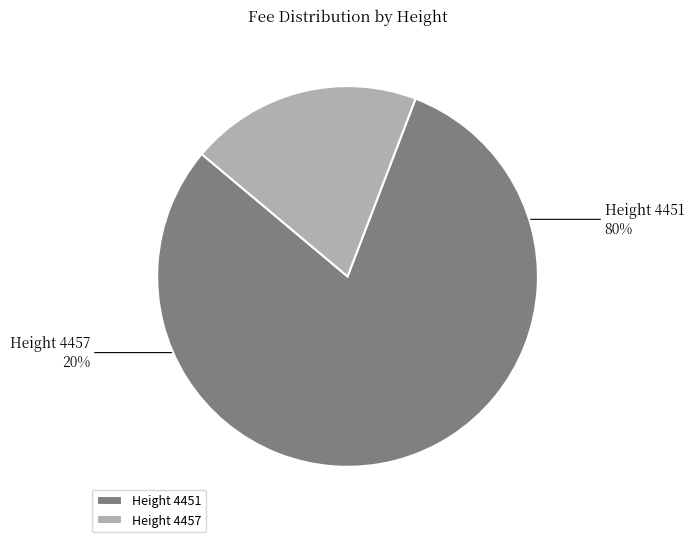

Between Height 4457 and Height 4451, which is larger?

Height 4451